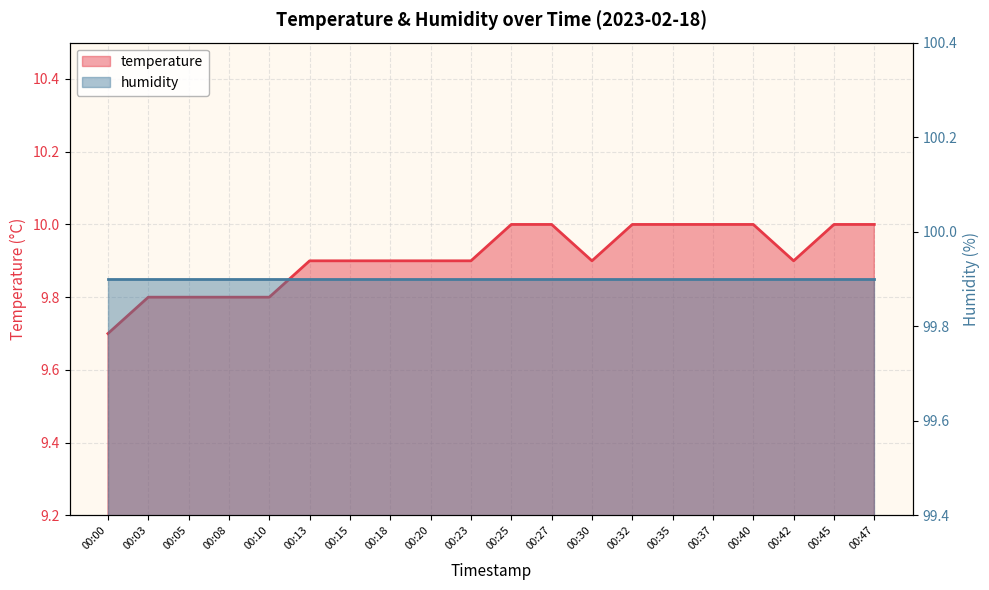

Which label corresponds to the smallest value in the chart?

00:00